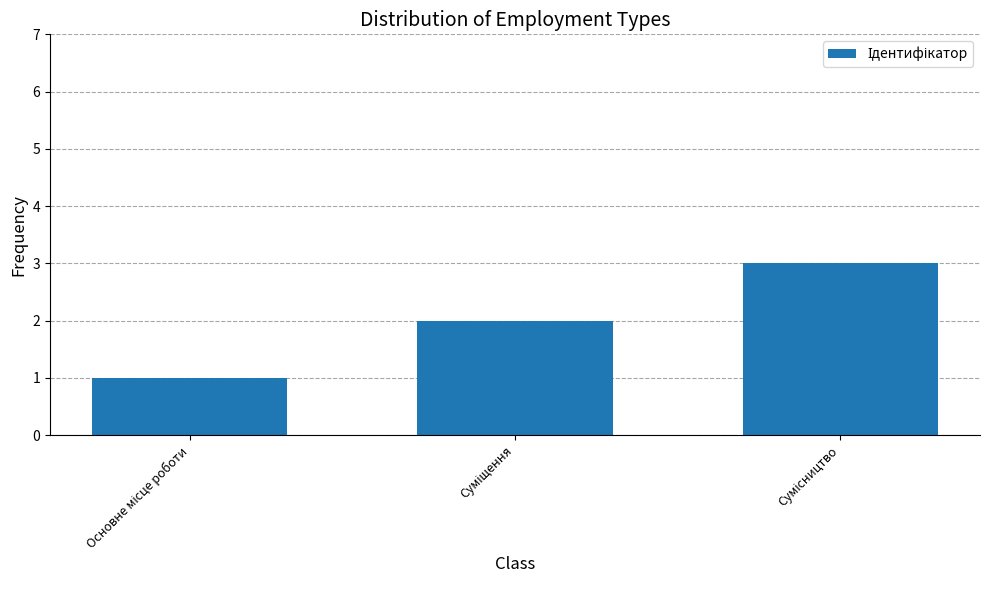

What is the maximum value shown in the chart?

3